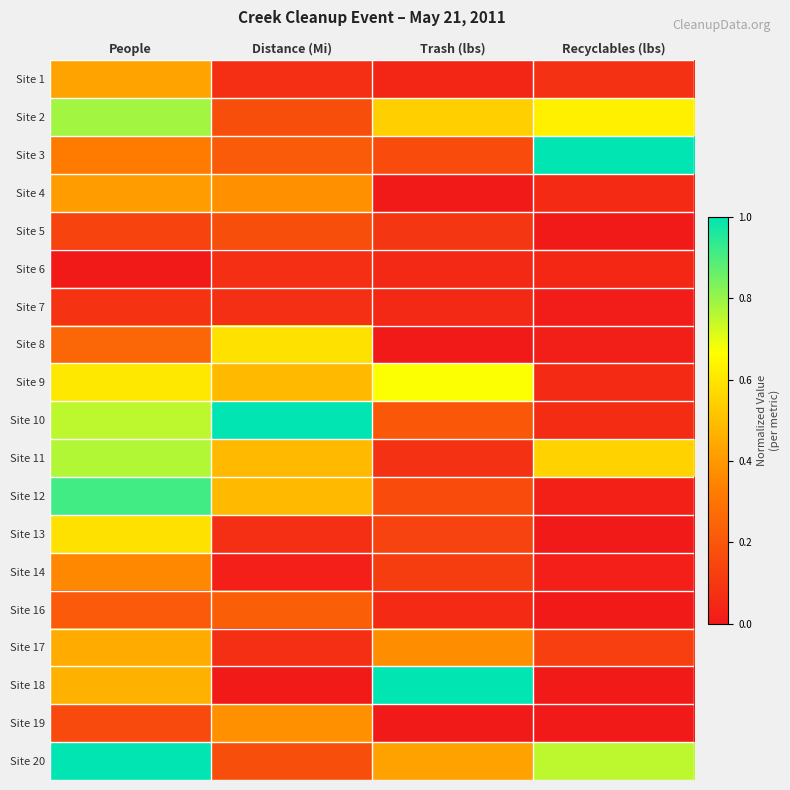

What is the greatest value displayed?

1.0